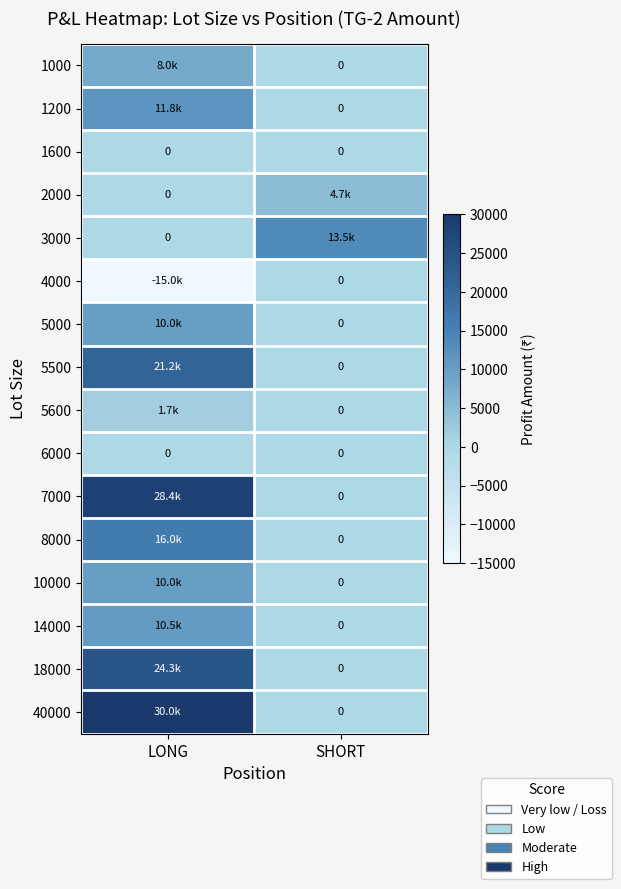

True or false: 5000 has a value of 10000.0 at LONG.

True